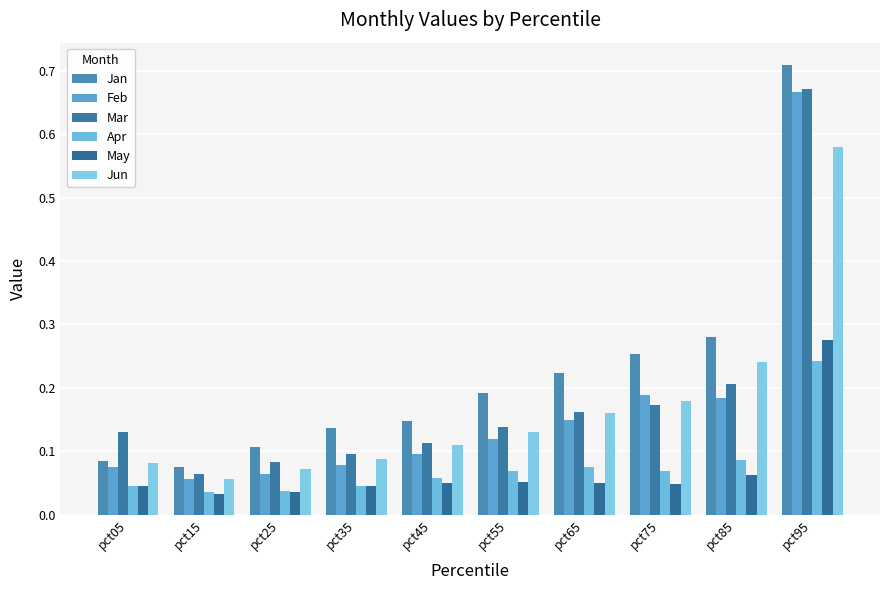

Which series has the largest total across all categories?

Jan